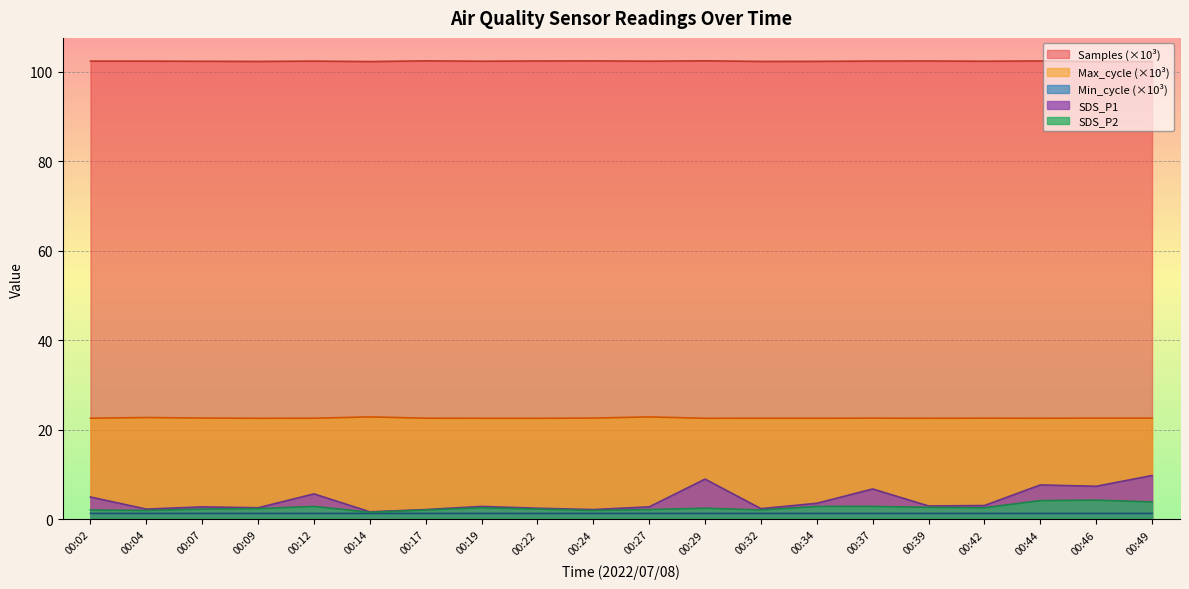

What is the total value across all series at 00:14?

129.8